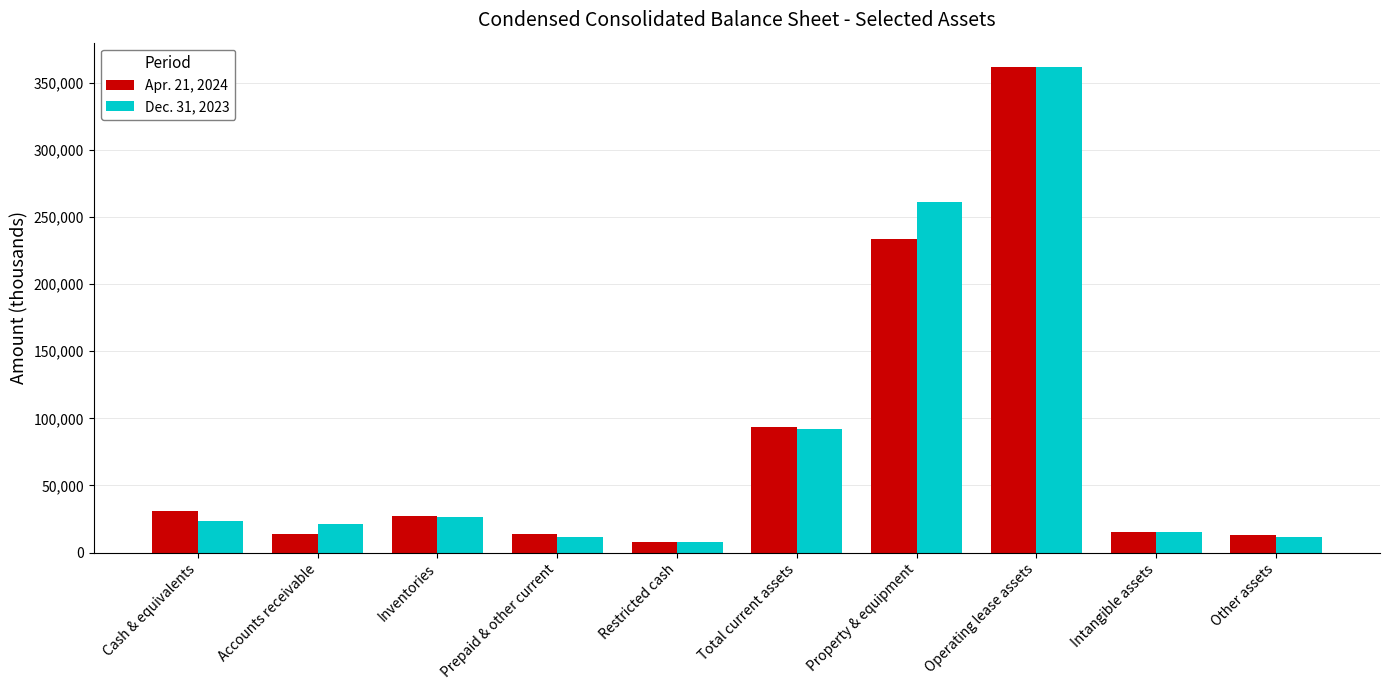

What is the sum of all Dec. 31, 2023 values?

833715